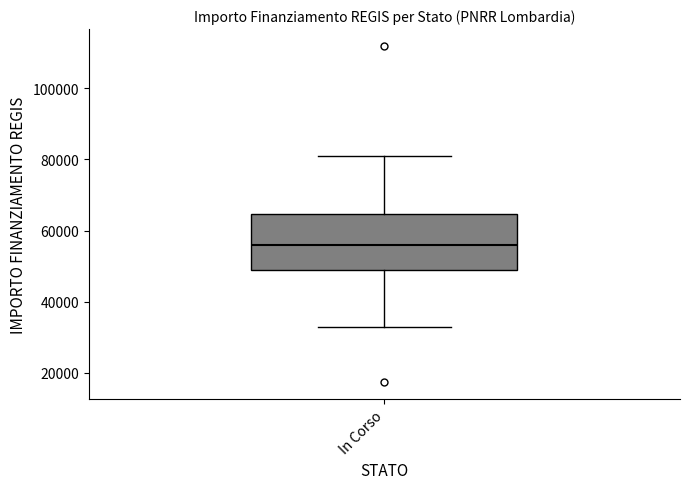

Read this box plot against the y-axis: the position of the median line, the range covered by the box, and the ends of both whiskers. The values are not printed on the chart, so give them approximately, as read against the axis.

median 56000, box 50000 to 64000, whiskers 32000 to 80000